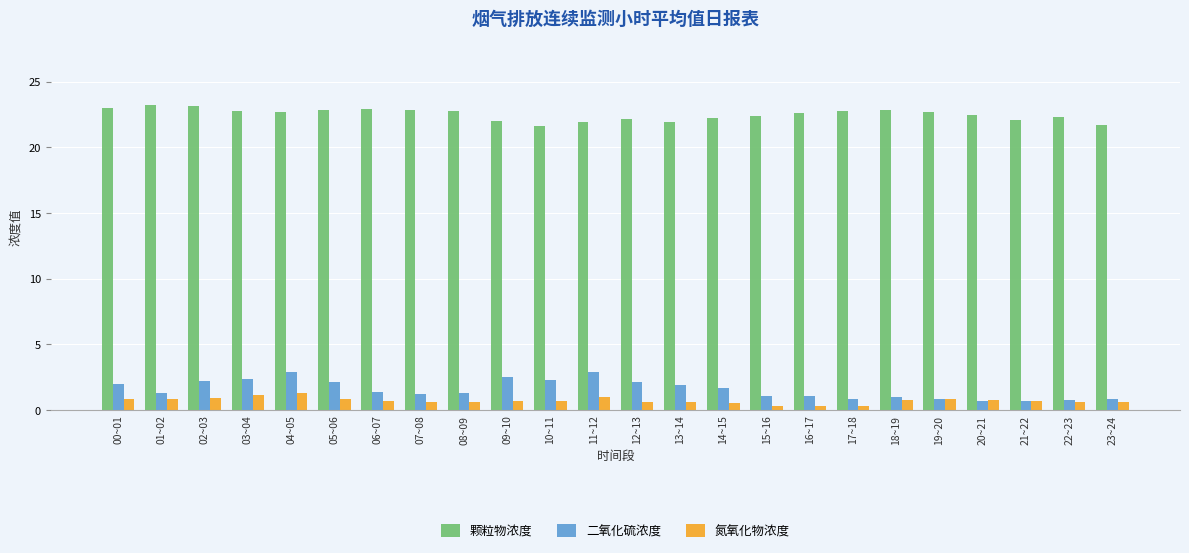

What value does the 颗粒物浓度 series have at 05~06?

22.8